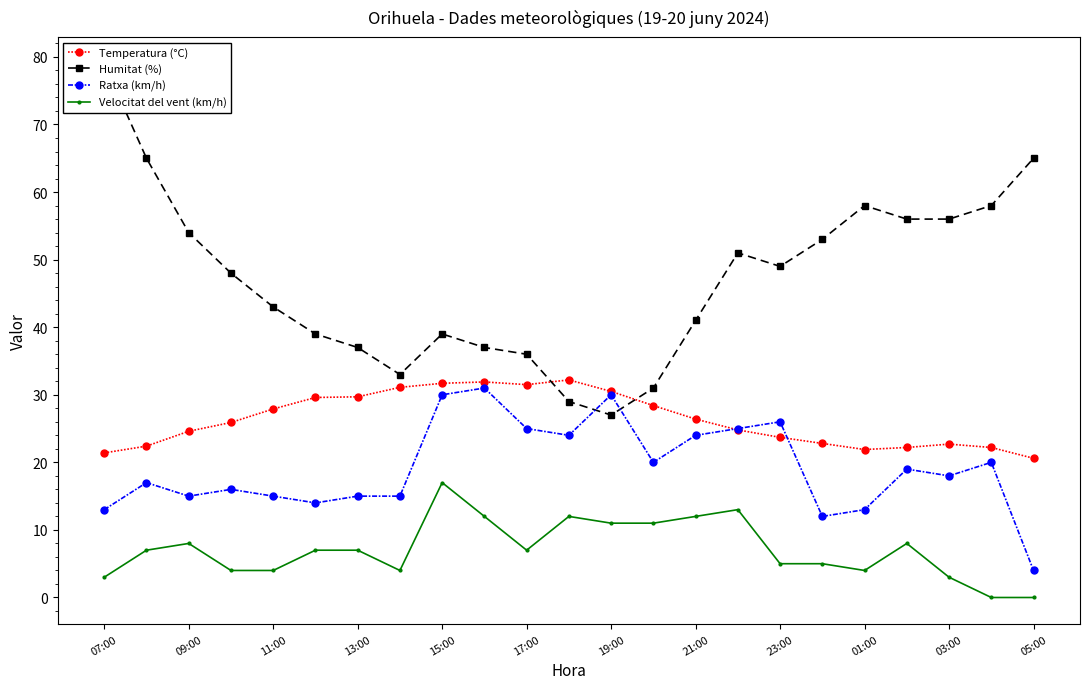

What is the value of the Velocitat del vent (km/h) point at the 20th from the left?

8.0